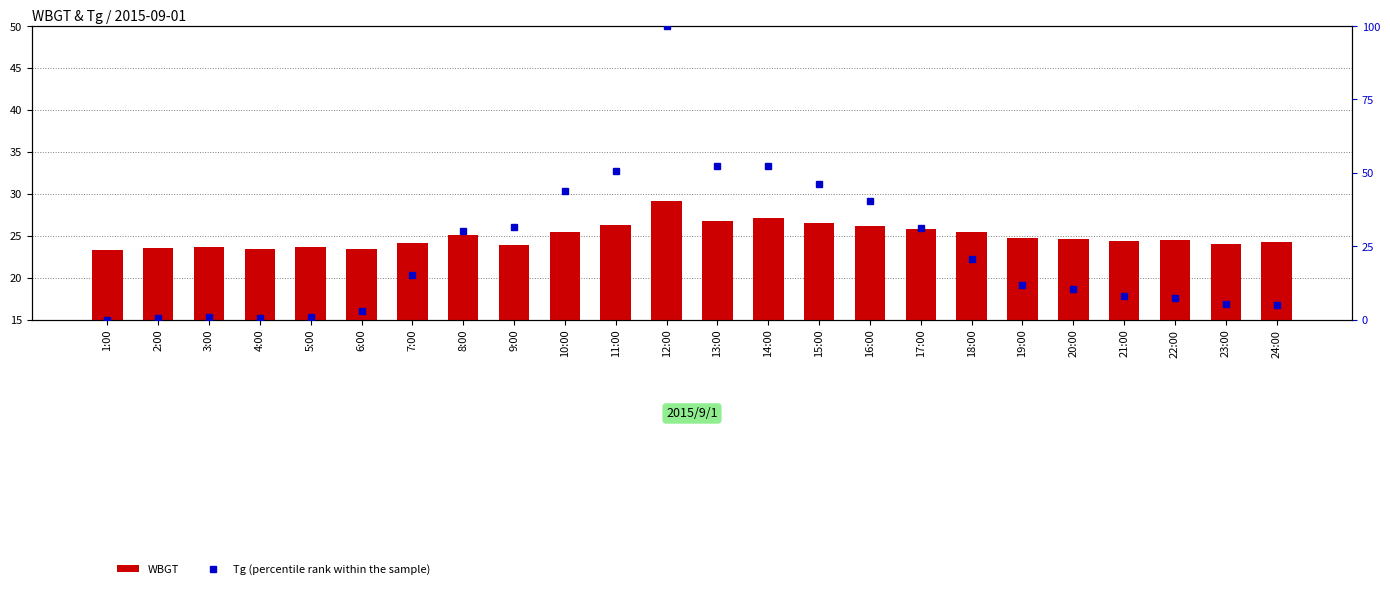

Is the value of Tg (percentile rank) at 10:00 greater than the value of WBGT at 9:00?

Yes